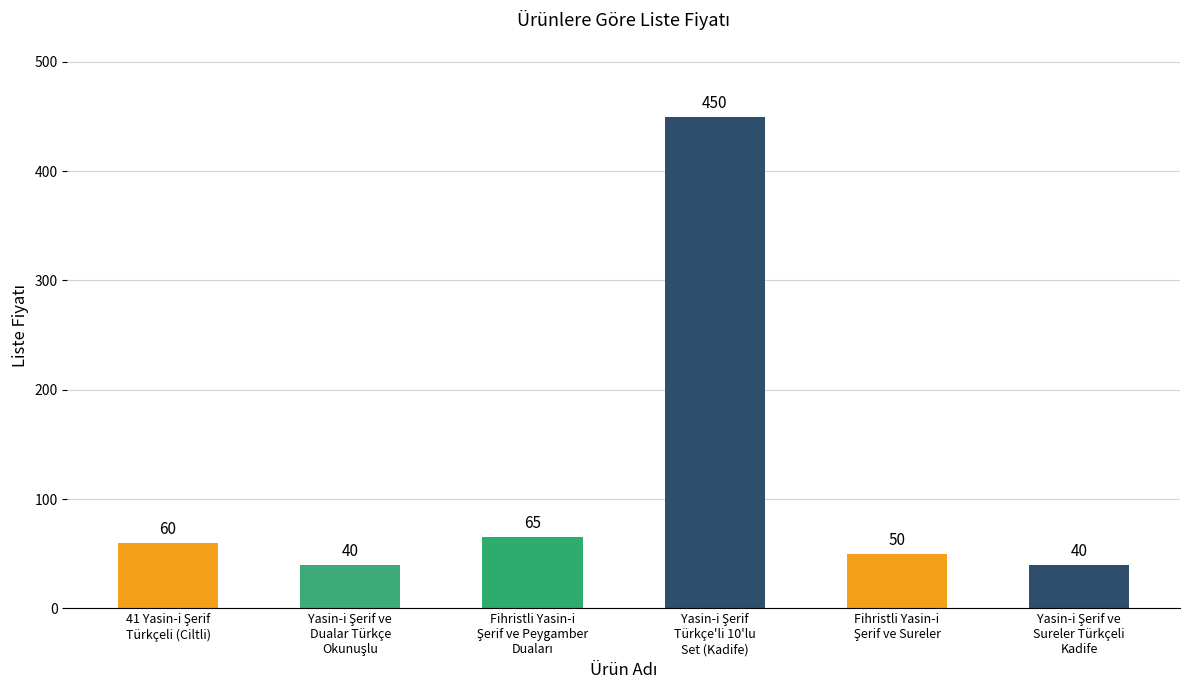

What is the value of the 5th bar from the left?

50